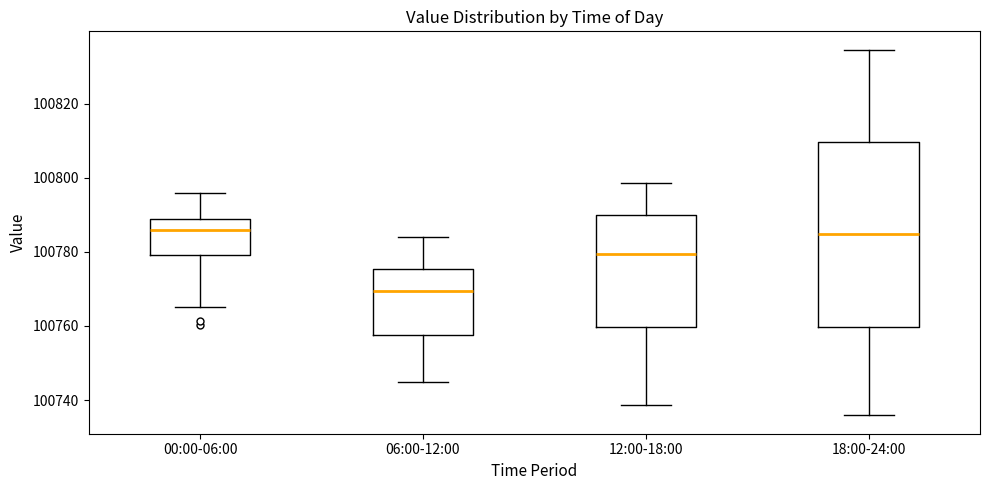

Reading left to right, read every box against the y-axis: the position of its median line, the range the box covers, and the ends of its whiskers. The values are not printed on the chart, so give them approximately, as read against the axis.

00:00-06:00: median 100786, box 100780 to 100788, whiskers 100766 to 100796
06:00-12:00: median 100770, box 100758 to 100776, whiskers 100744 to 100784
12:00-18:00: median 100780, box 100760 to 100790, whiskers 100738 to 100798
18:00-24:00: median 100784, box 100760 to 100810, whiskers 100736 to 100834